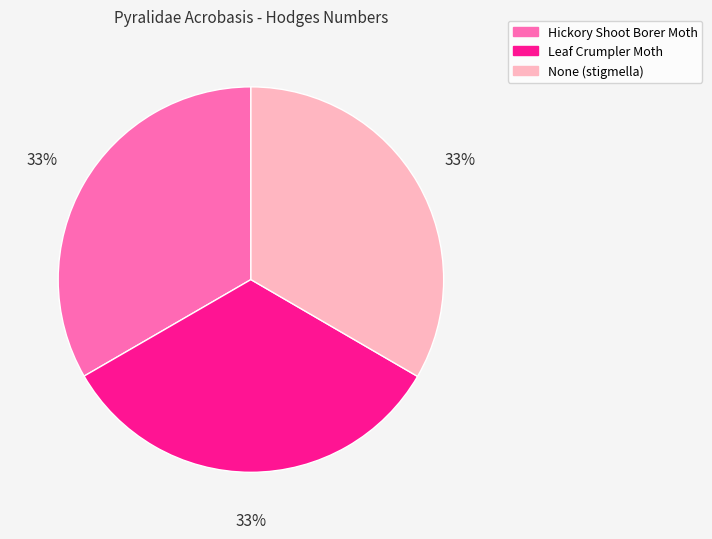

Does Leaf Crumpler Moth represent more than half of the total?

No